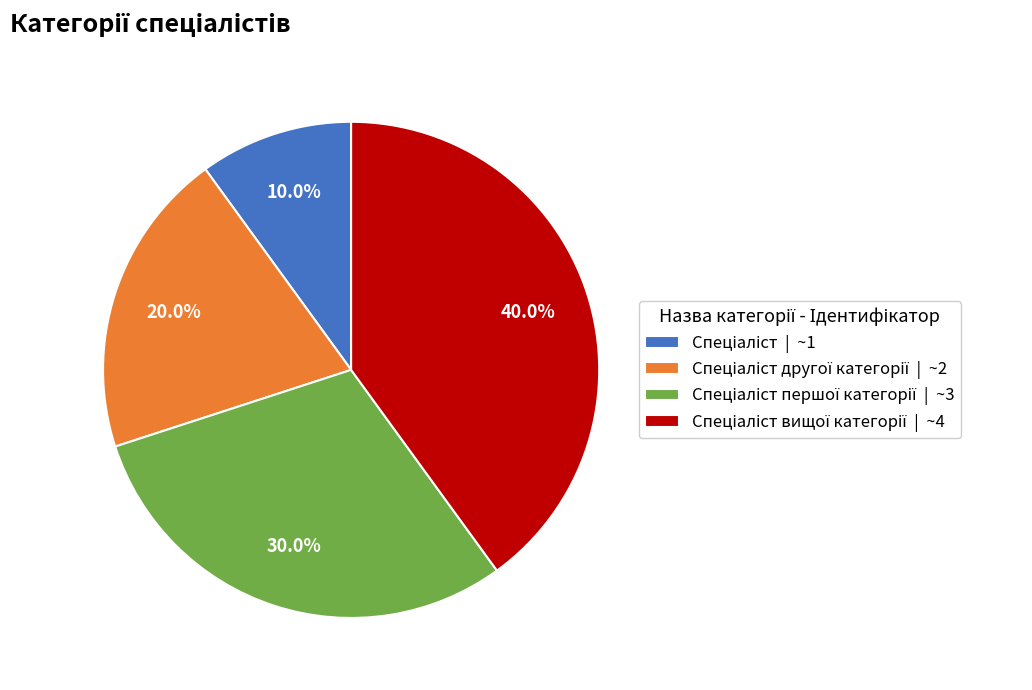

Is there a majority slice in this chart?

No